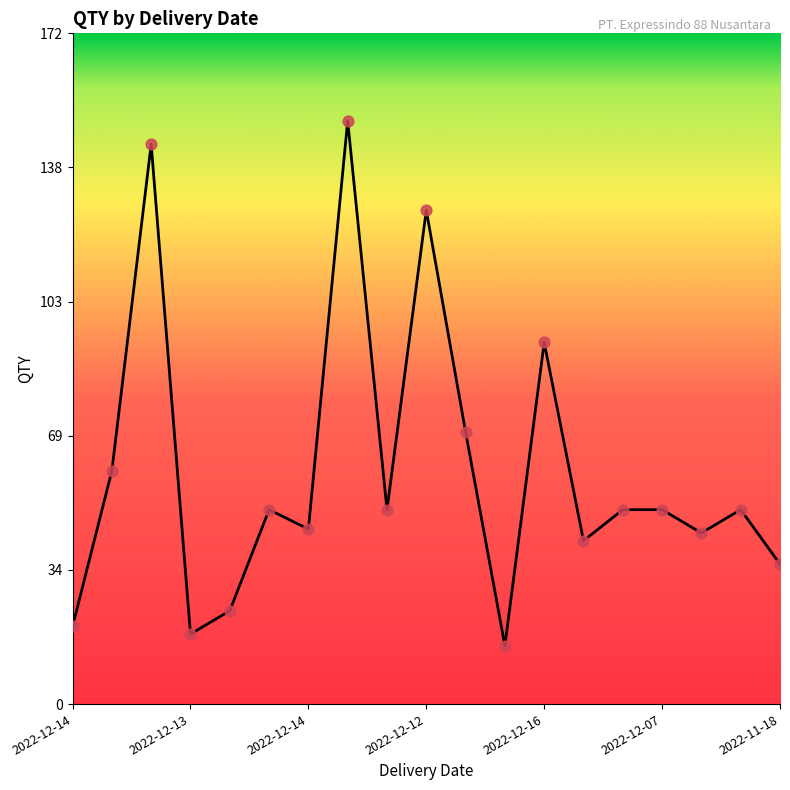

What is the smallest value displayed?

15